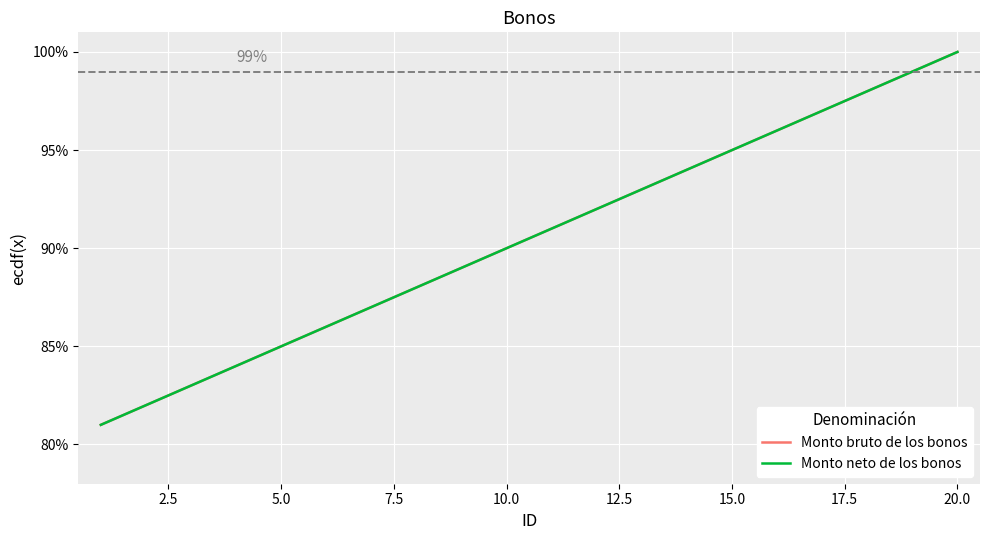

Is this an area chart (filled region under the line)?

No